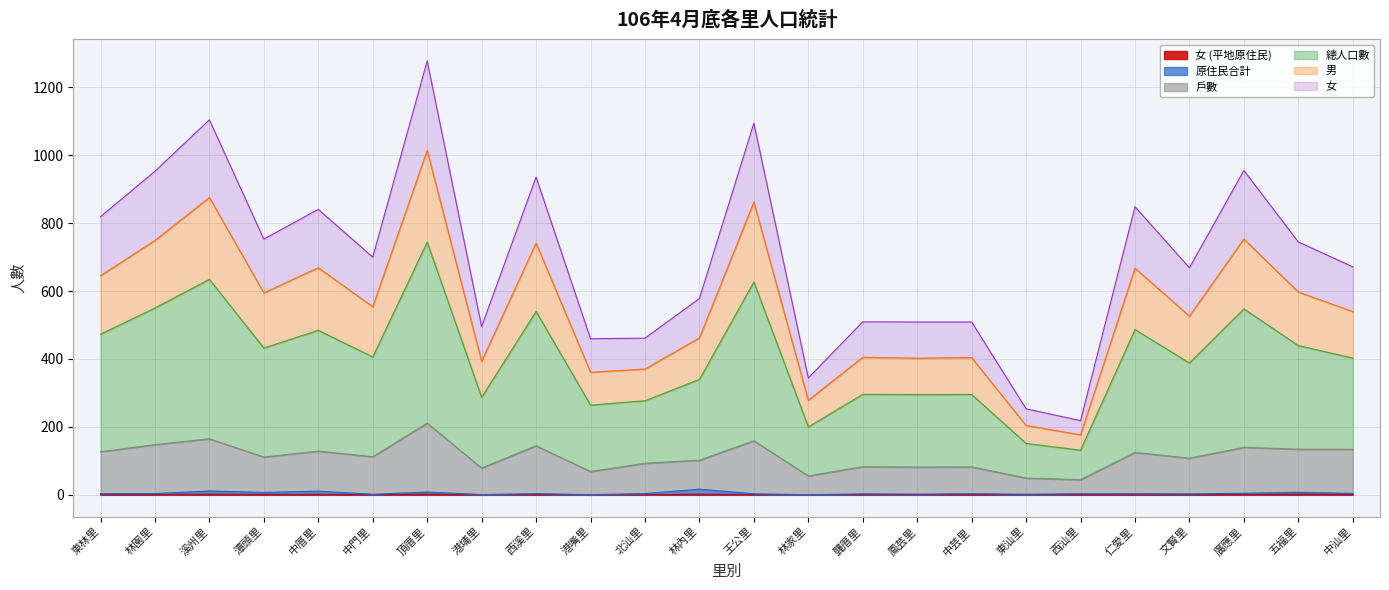

Rank the series by their maximum value, from highest to lowest.

總人口數, 男, 女, 戶數, 原住民合計, 女 (平地原住民)